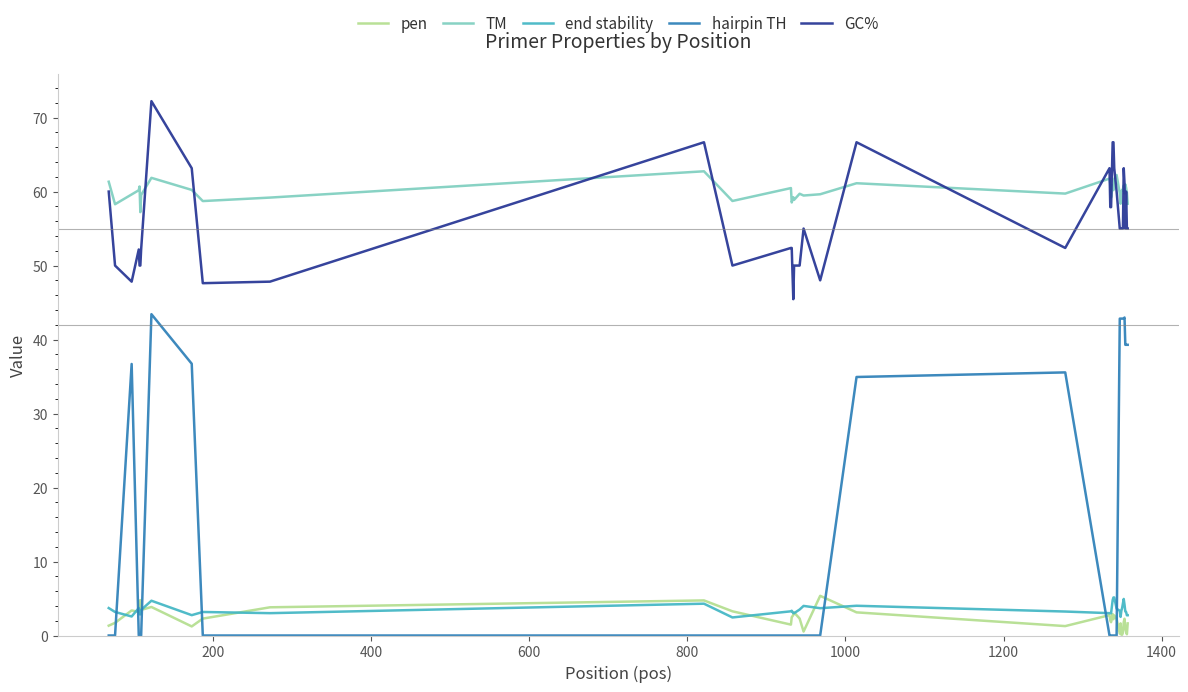

Which series has the widest spread of values?

hairpin TH